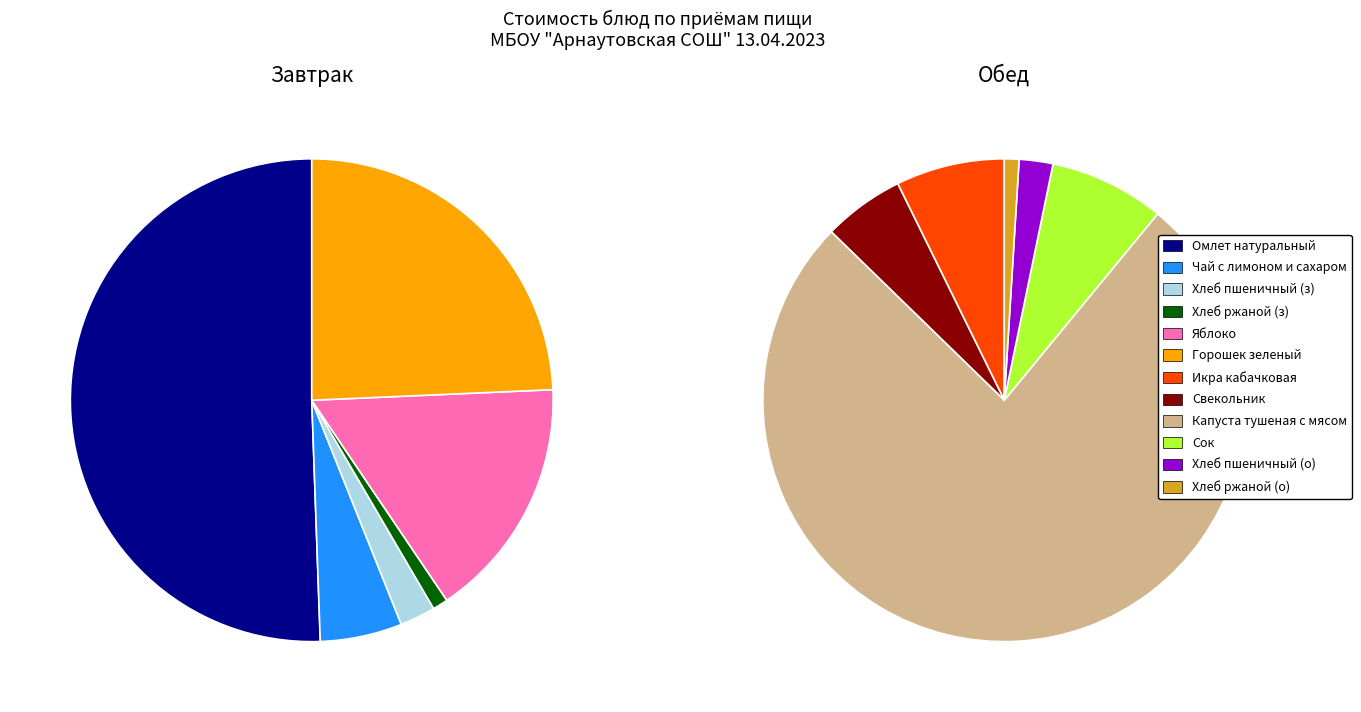

To the nearest percent, what portion does 2 represent?

76%